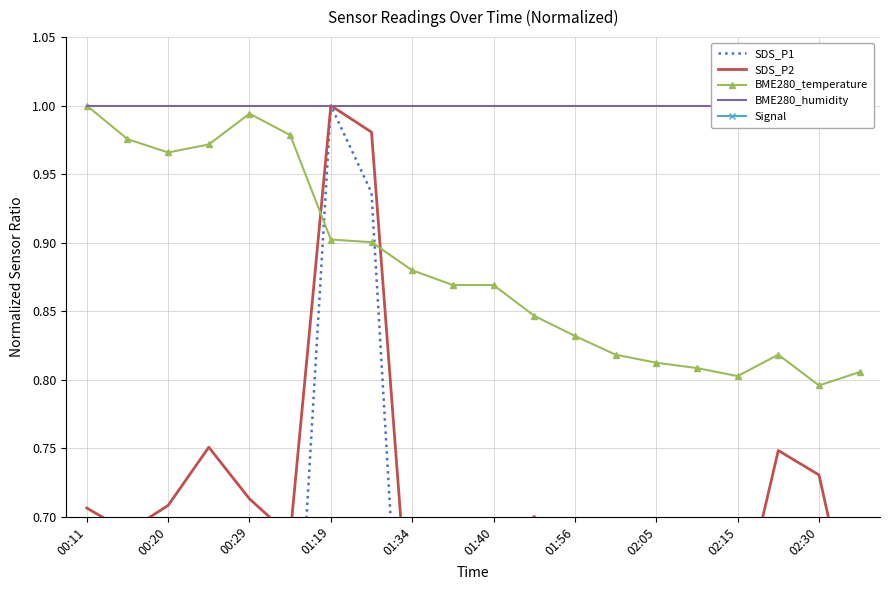

How many lines are shown in the chart?

5